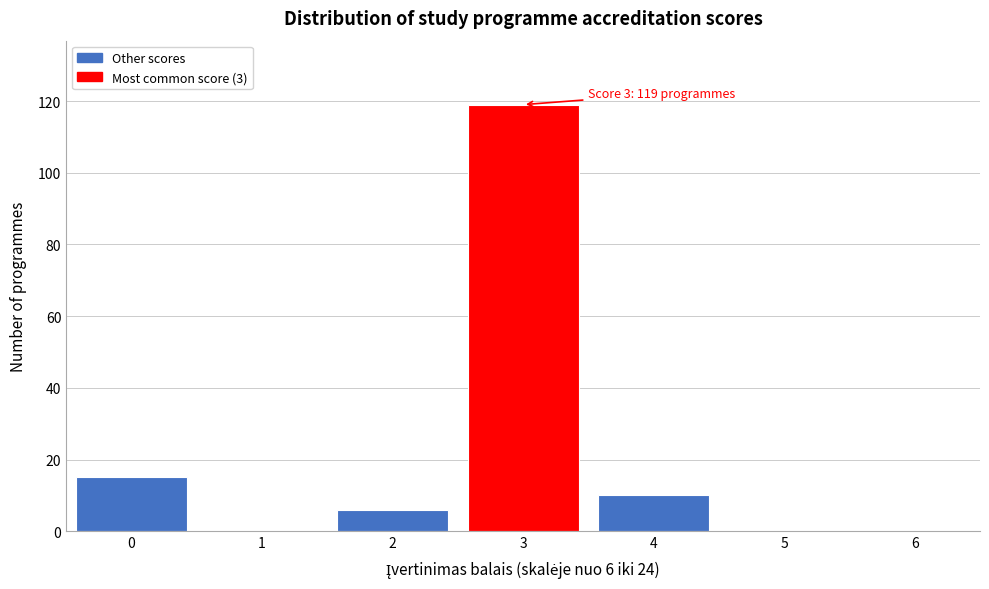

Reading left to right, transcribe all the data shown in this chart.

0=15	1=0	2=6	3=119	4=10	5=0	6=0